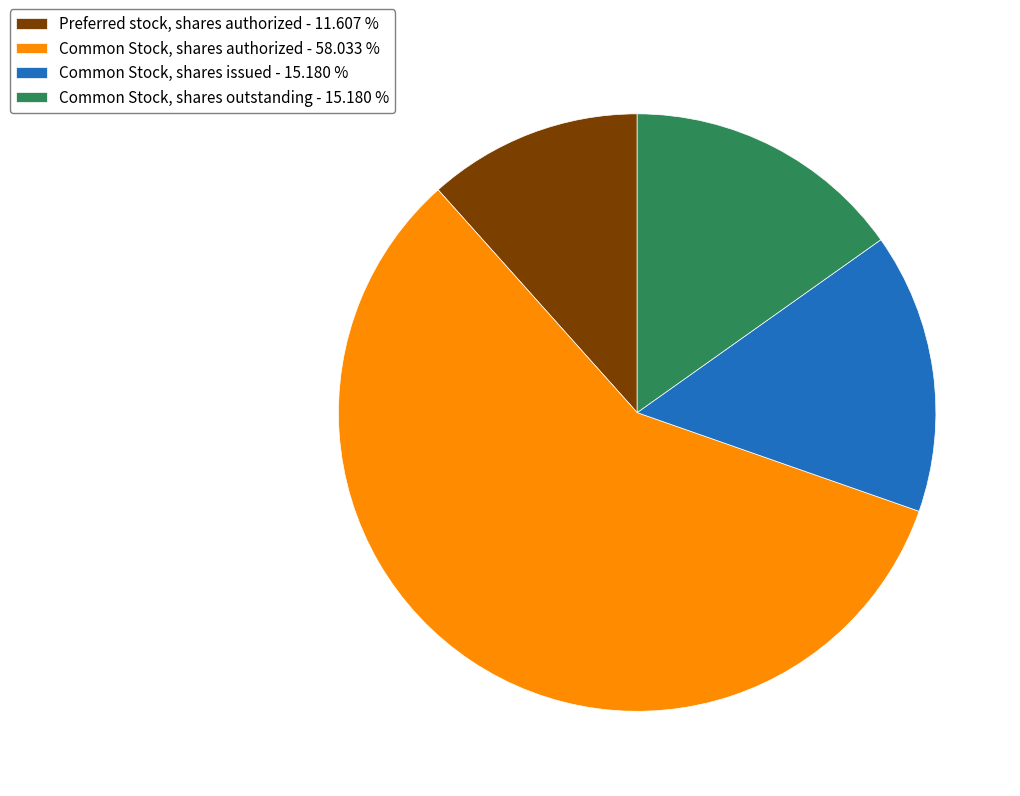

Does any single category account for the majority?

Yes